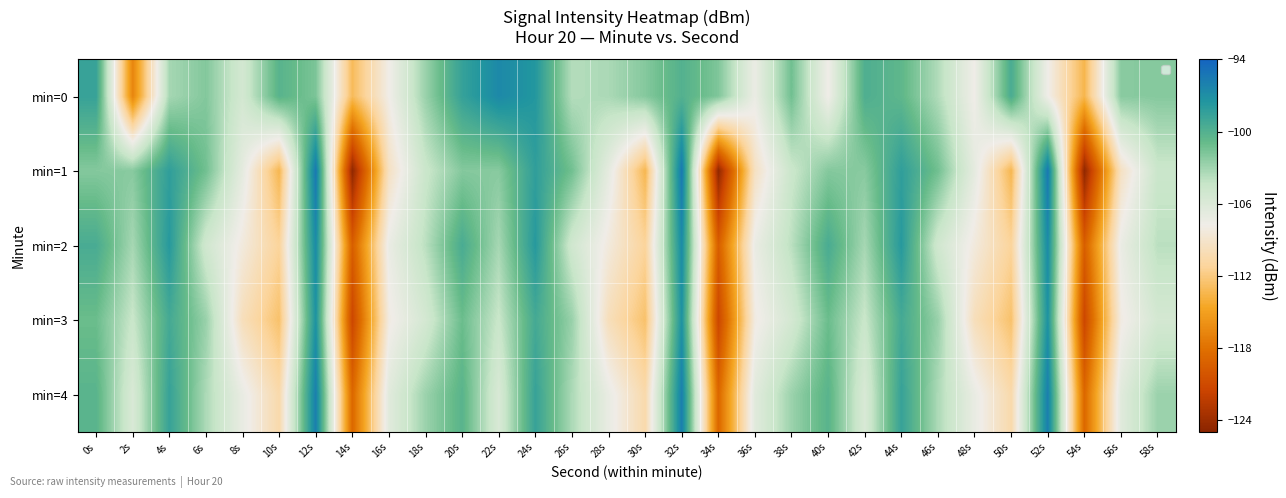

What is the sum of the min=2 values at 10s and 18s?

-215.1